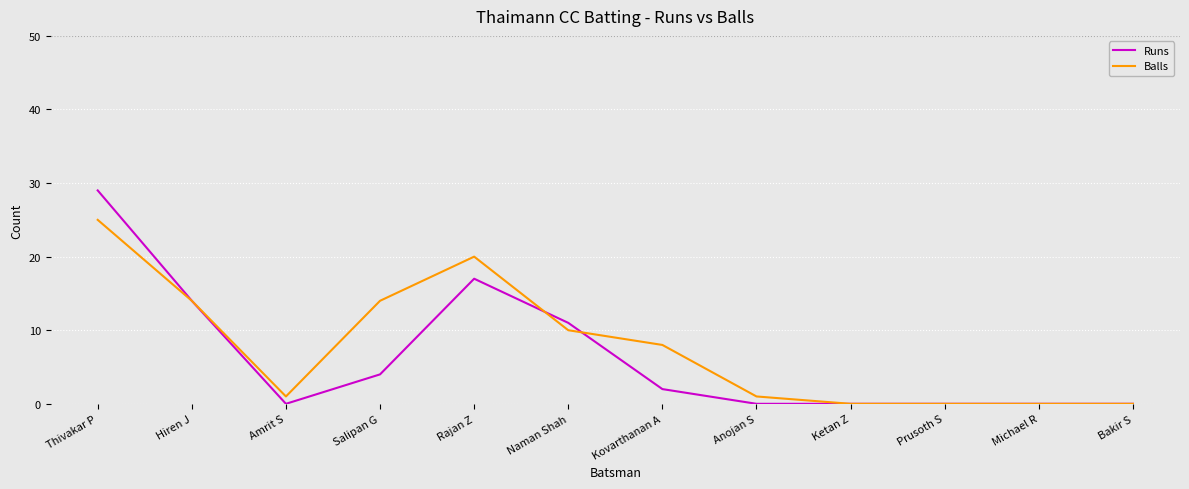

Read the Balls value at Naman Shah.

10